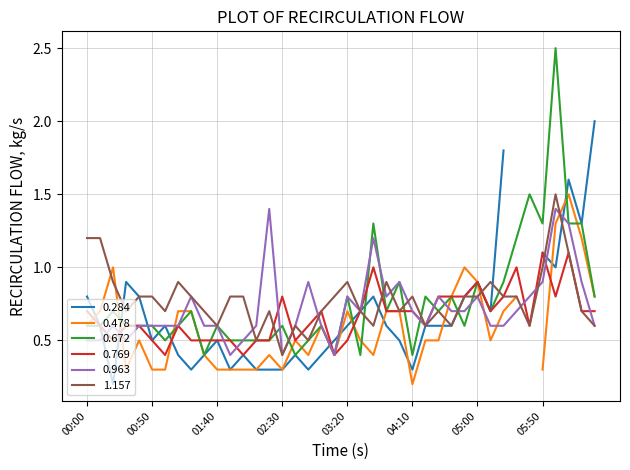

What is the lowest value of the 0.963 series?

0.4